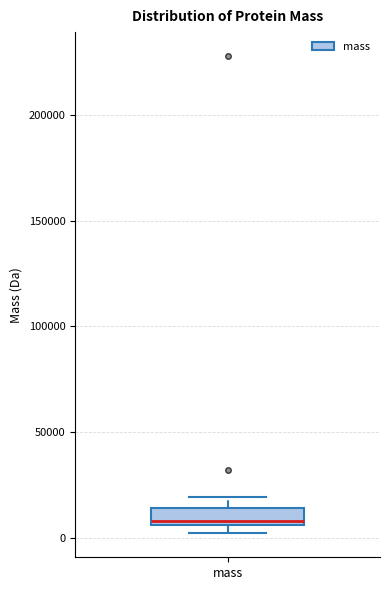

Read this box plot against the y-axis: the position of the median line, the range covered by the box, and the ends of both whiskers. The values are not printed on the chart, so give them approximately, as read against the axis.

median 10000, box 5000 to 15000, whiskers 0 to 20000